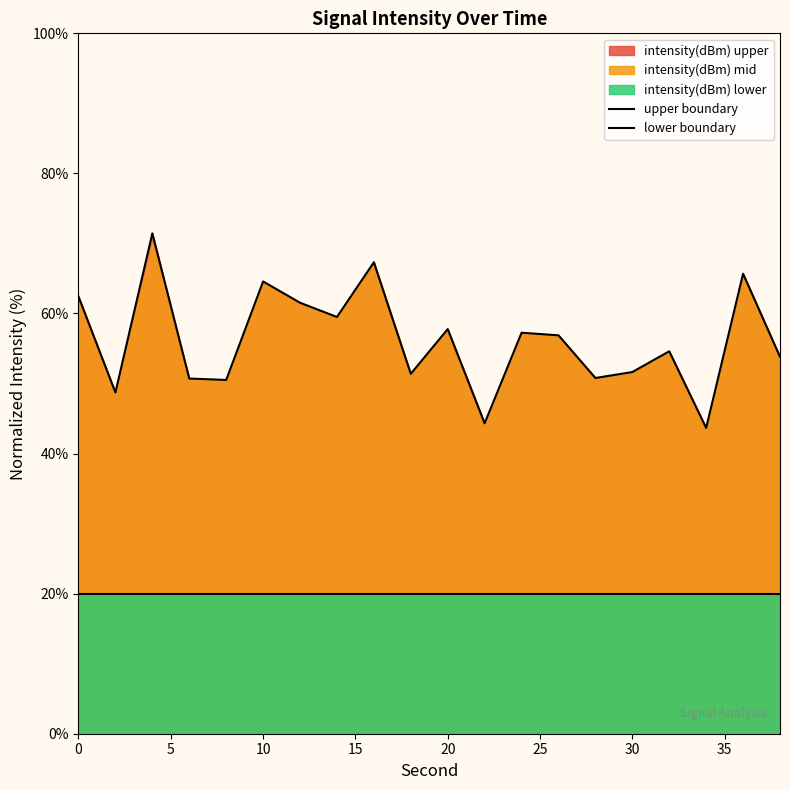

Which series has the largest total across all categories?

upper boundary